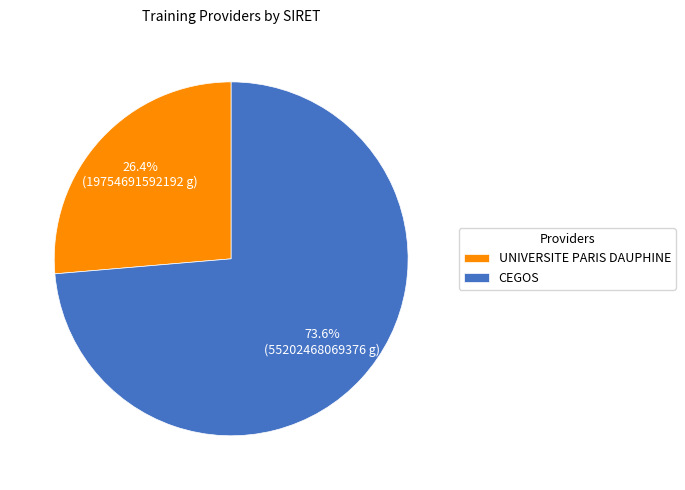

What percentage is the UNIVERSITE PARIS DAUPHINE slice, to the nearest percent?

26%